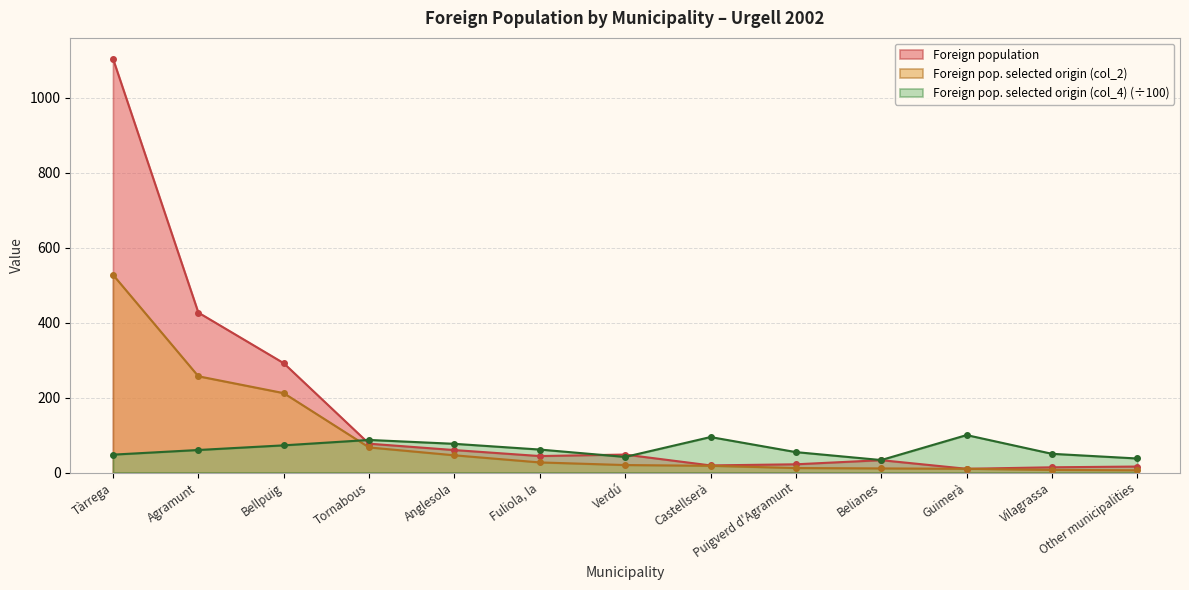

What is the difference between the maximum and minimum values in the Foreign pop. selected origin (col_4) series?

66.7